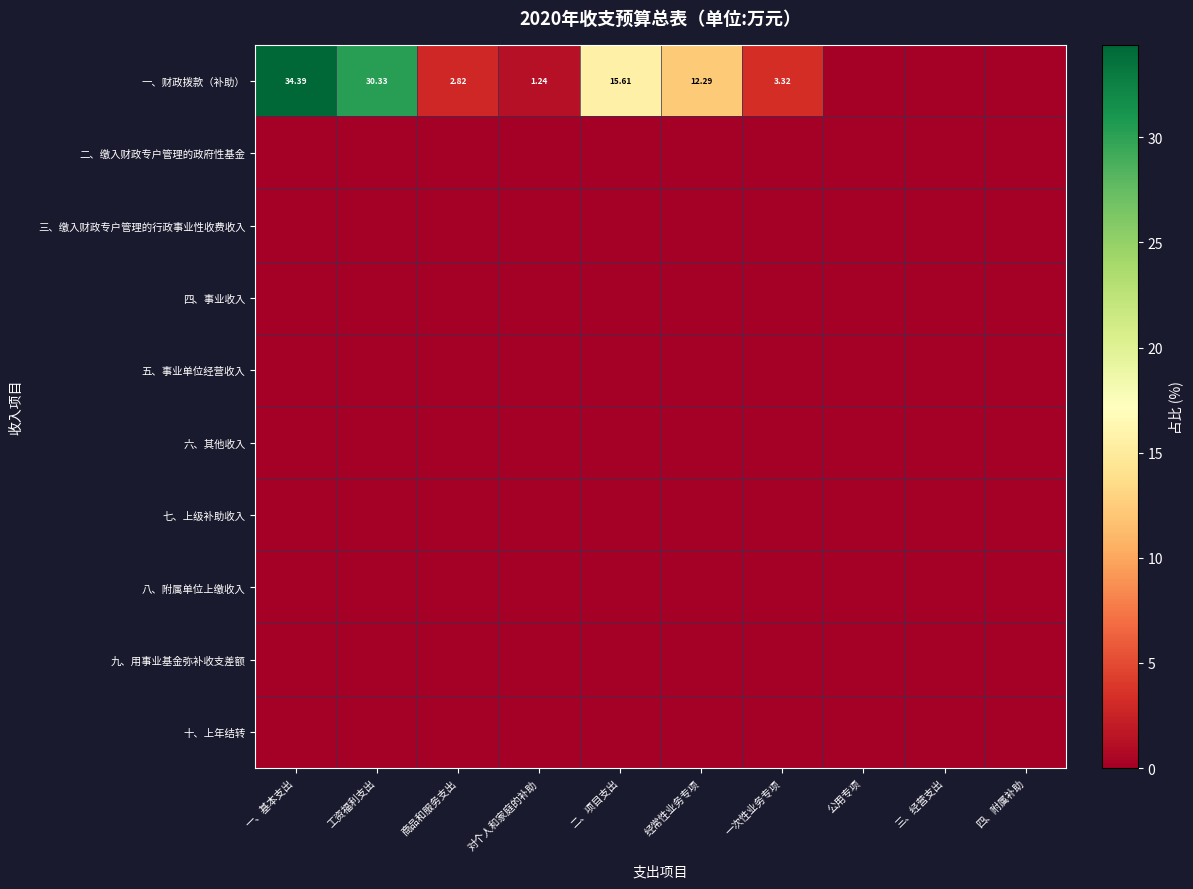

Rank the series by their maximum value, from lowest to highest.

二、缴入财政专户管理的政府性基金, 三、缴入财政专户管理的行政事业性收费收入, 四、事业收入, 五、事业单位经营收入, 六、其他收入, 七、上级补助收入, 八、附属单位上缴收入, 九、用事业基金弥补收支差额, 十、上年结转, 一、财政拨款（补助）